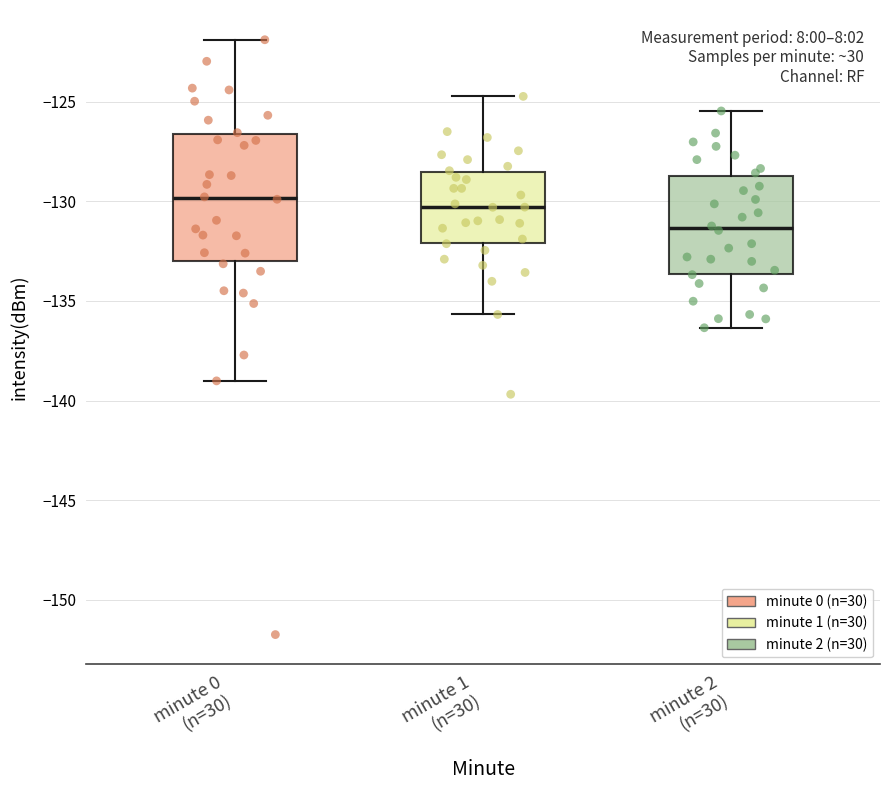

Where is the upper edge of the box for minute 1 (n=30) on the y-axis? The values are not printed on the chart, so give them approximately, as read against the axis.

-128.5